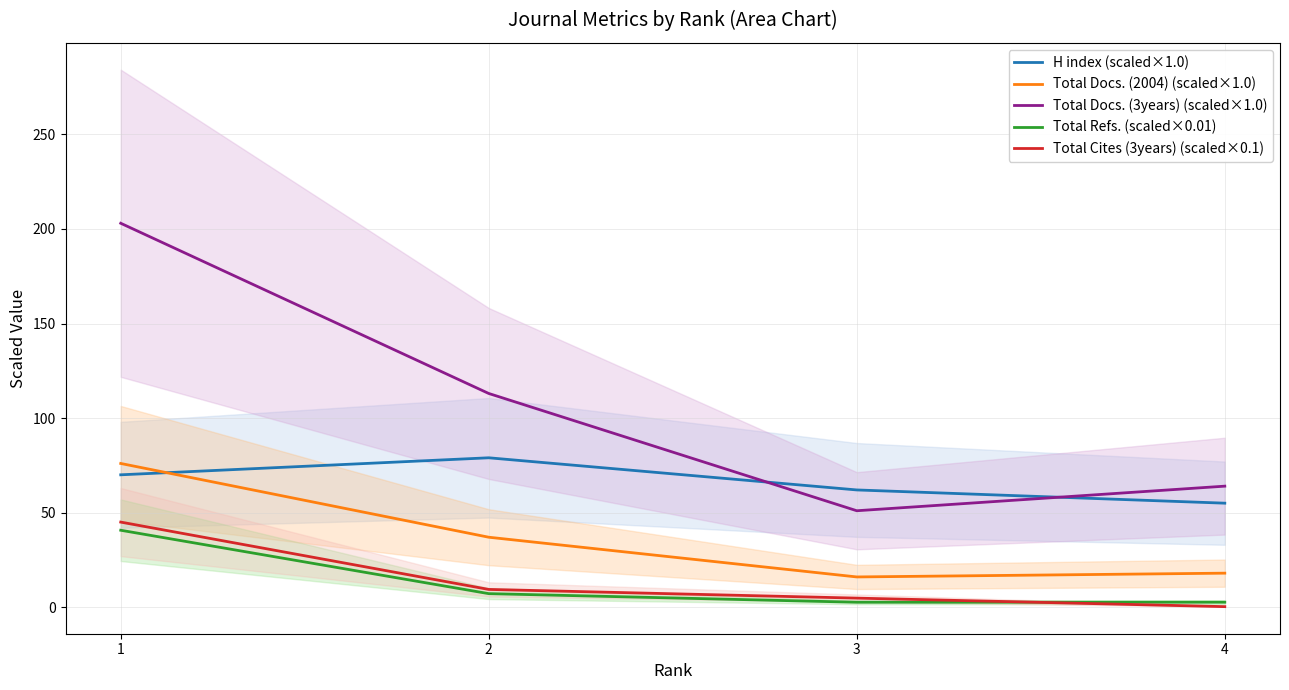

Where does the Total Refs. (scaled×0.01) series first go above 7?

1